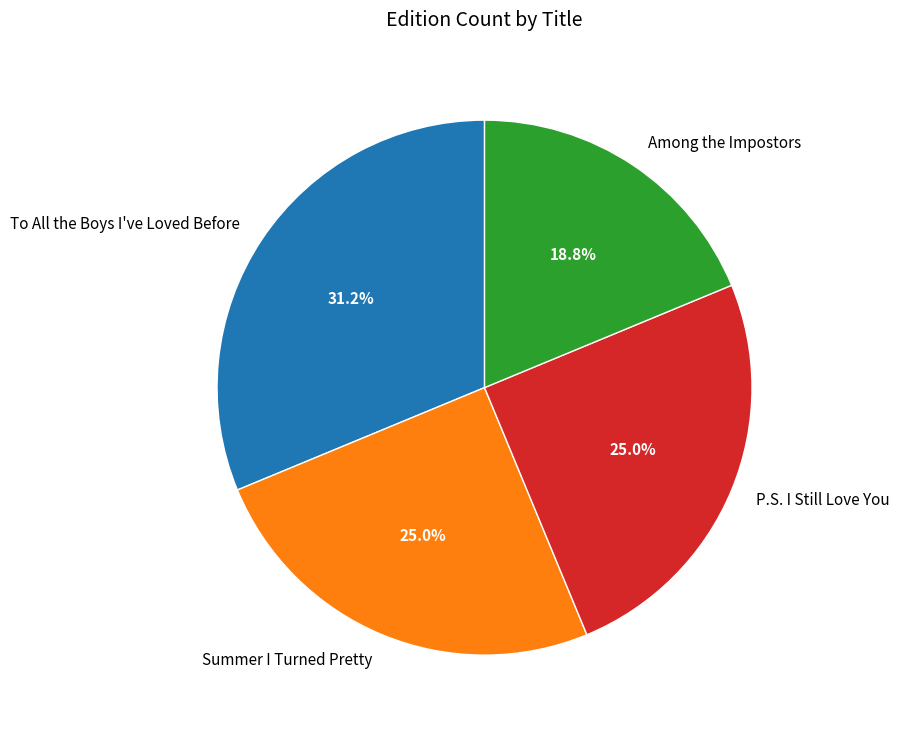

To the nearest percent, what percentage of the pie is Among the Impostors?

19%